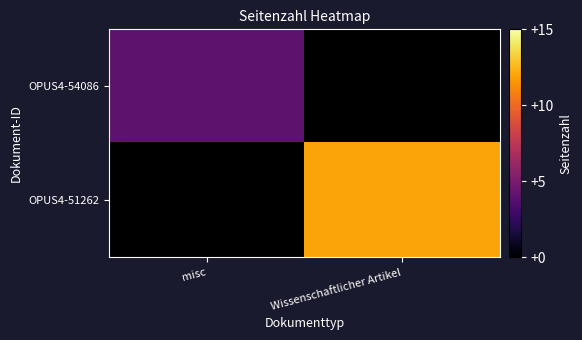

Count the number of categories in the chart.

2